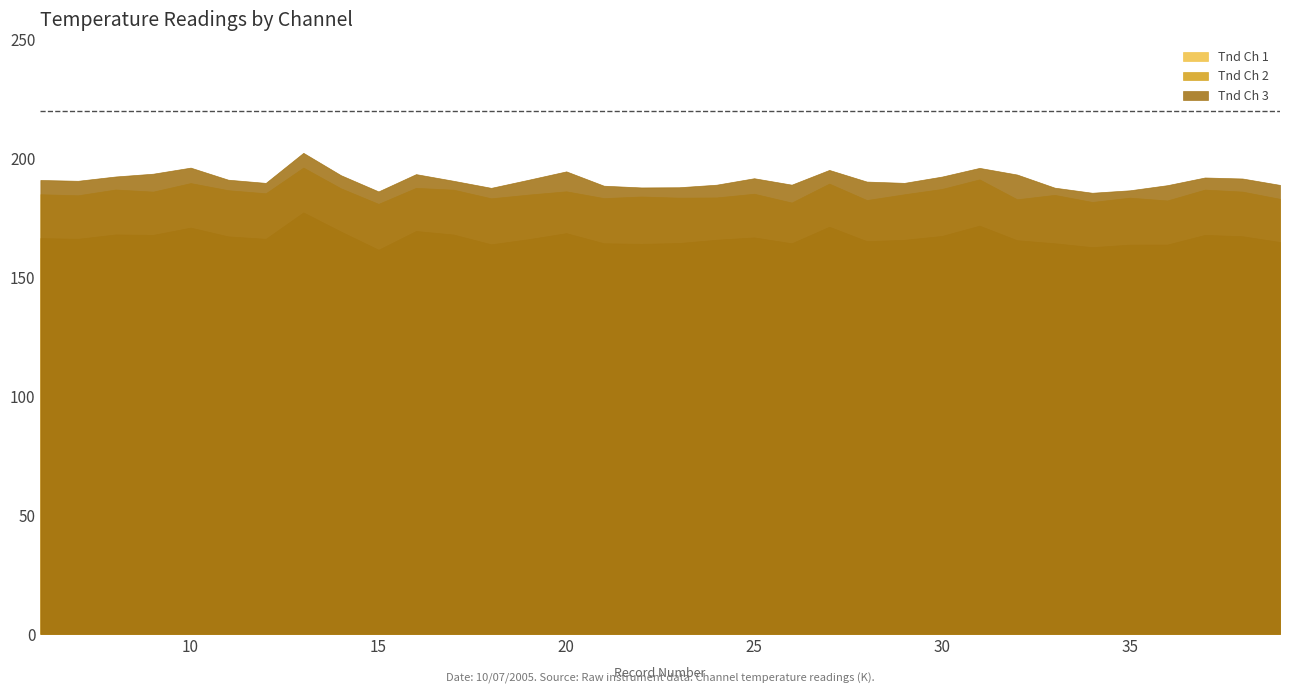

What are all the series names shown in the legend?

Tnd Ch 1, Tnd Ch 2, Tnd Ch 3